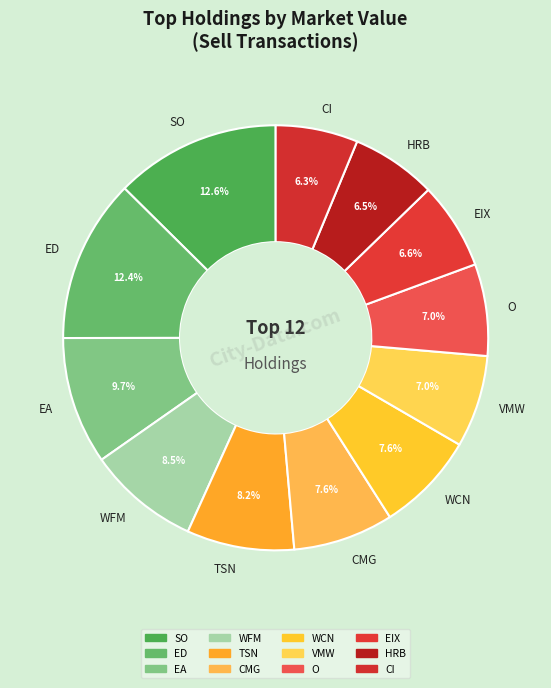

What percentage is NOT represented by CI?

93.7%